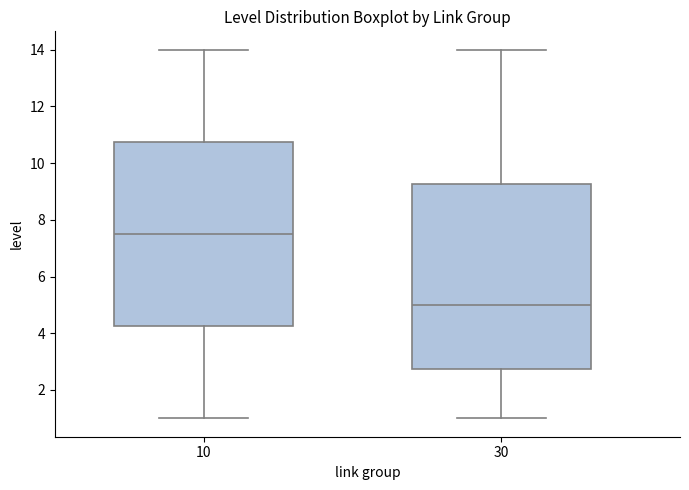

Reading left to right, transcribe this box plot: for each box, give where its median line is, the range the box spans, and where its two whiskers end, as read against the y-axis. The values are not printed on the chart, so give them approximately, as read against the axis.

10: median 7.6, box 4.2 to 10.8, whiskers 1.0 to 14.0
30: median 5.0, box 2.8 to 9.2, whiskers 1.0 to 14.0